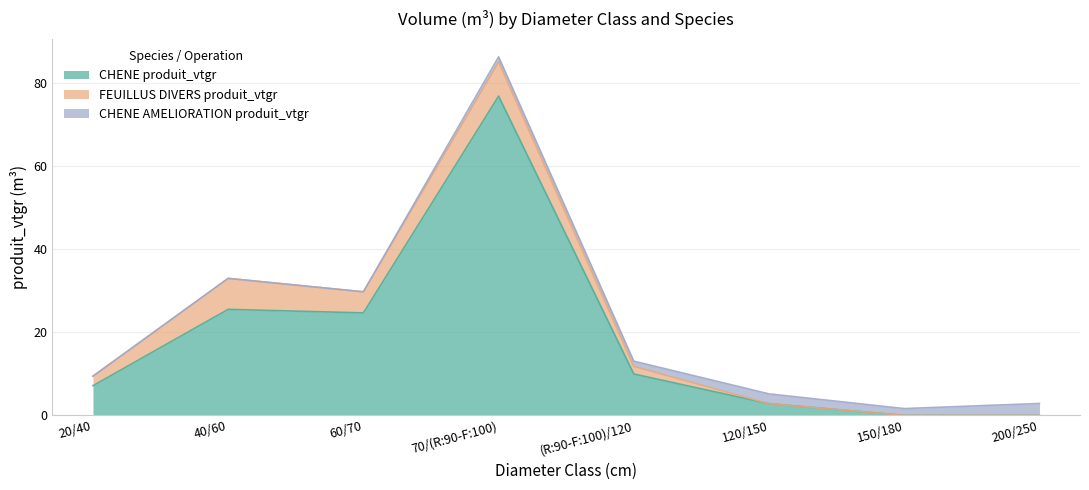

Which has a higher value, 200/250 or 120/150?

120/150